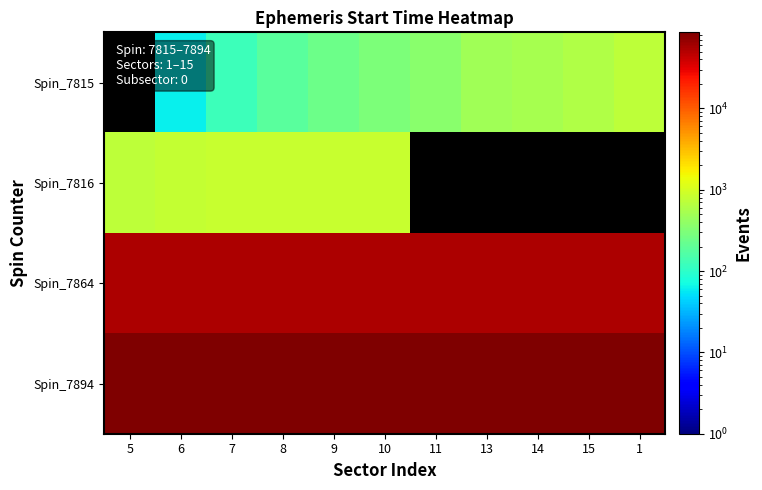

Read the Spin_7894 value at 14.

86207.4